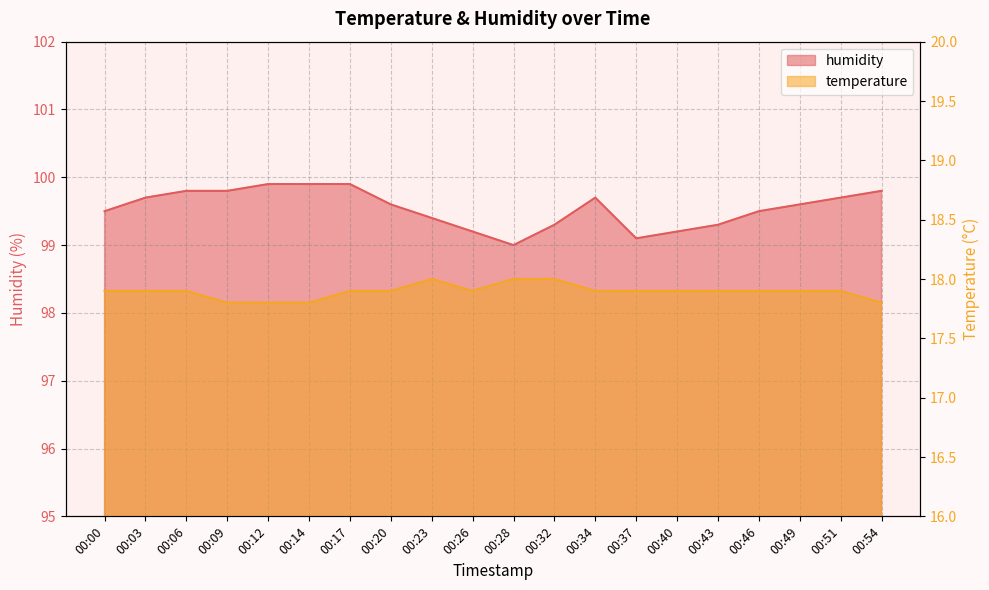

Reading left to right, list all the values displayed in this chart.

temperature: 00:00=17.9	00:03=17.9	00:06=17.9	00:09=17.8	00:12=17.8	00:14=17.8	00:17=17.9	00:20=17.9	00:23=18.0	00:26=17.9	00:28=18.0	00:32=18.0	00:34=17.9	00:37=17.9	00:40=17.9	00:43=17.9	00:46=17.9	00:49=17.9	00:51=17.9	00:54=17.8
humidity: 00:00=99.5	00:03=99.7	00:06=99.8	00:09=99.8	00:12=99.9	00:14=99.9	00:17=99.9	00:20=99.6	00:23=99.4	00:26=99.2	00:28=99.0	00:32=99.3	00:34=99.7	00:37=99.1	00:40=99.2	00:43=99.3	00:46=99.5	00:49=99.6	00:51=99.7	00:54=99.8